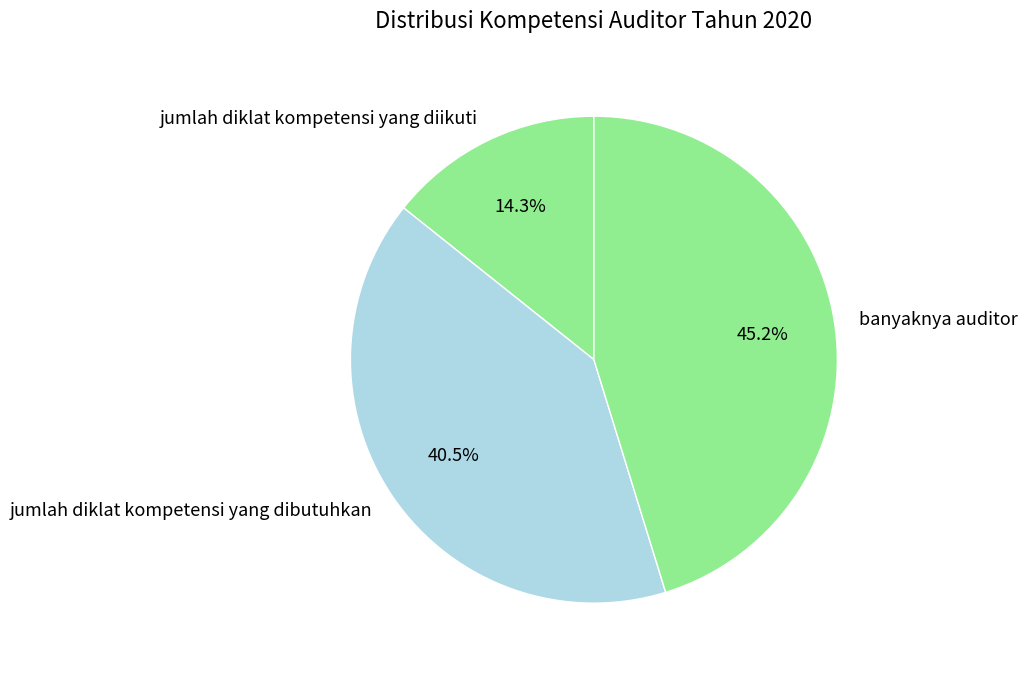

Does any single category account for the majority?

No